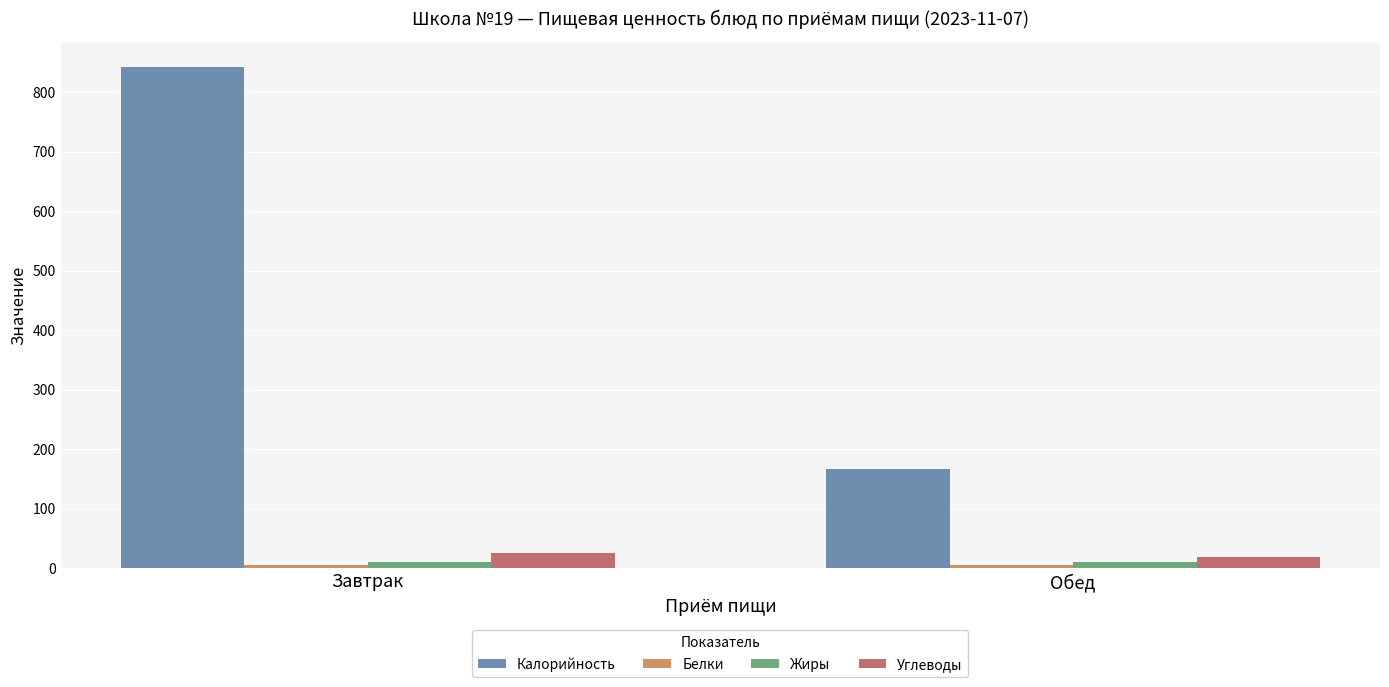

Which series has the largest range (max minus min)?

Калорийность